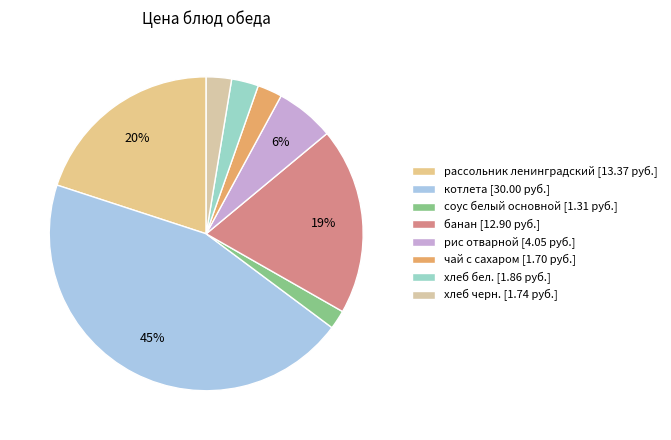

What is the smallest slice in the pie chart?

соус белый основной